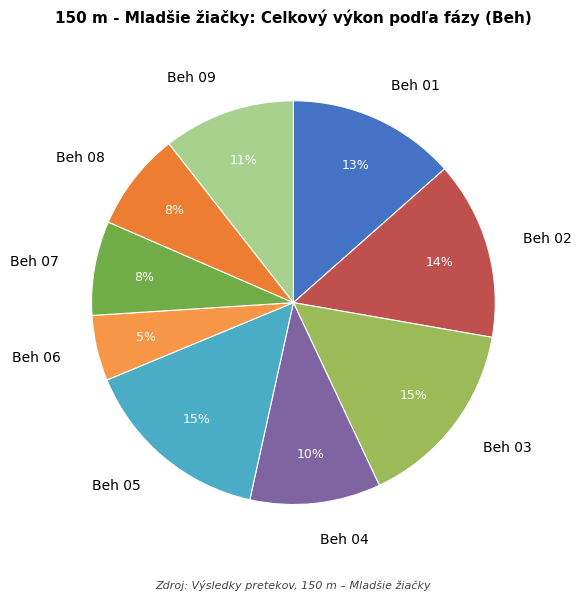

To the nearest percent, what portion does Beh 03 represent?

15%